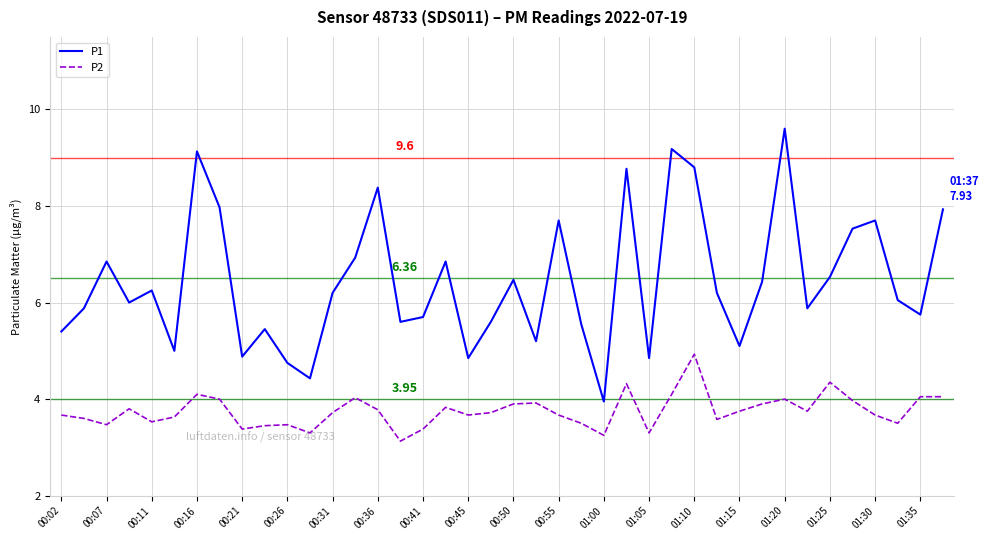

How many lines are shown in the chart?

2